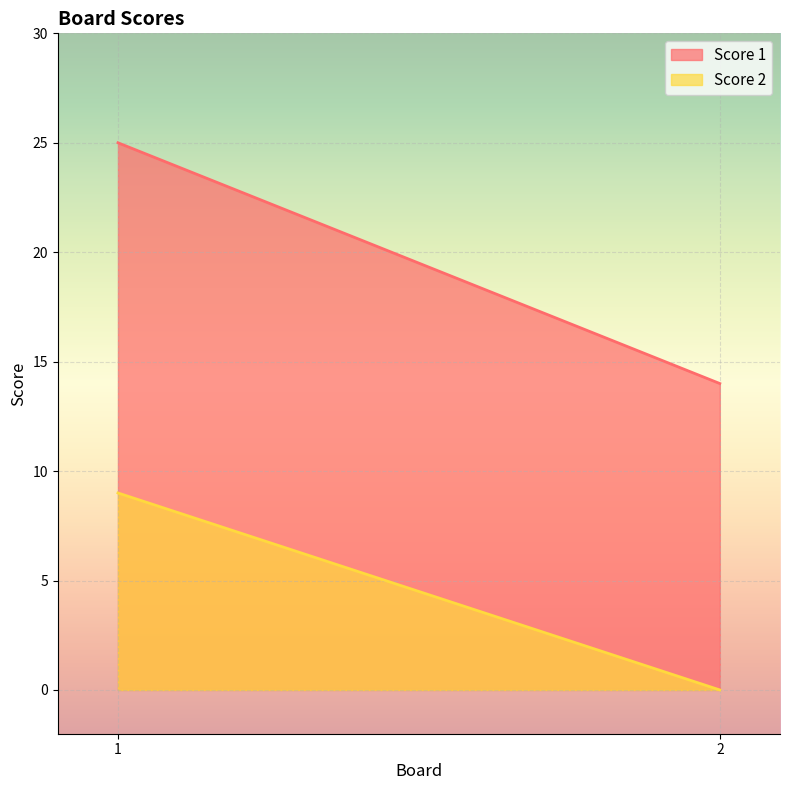

Rank the categories by Score 2 value from lowest to highest.

2, 1